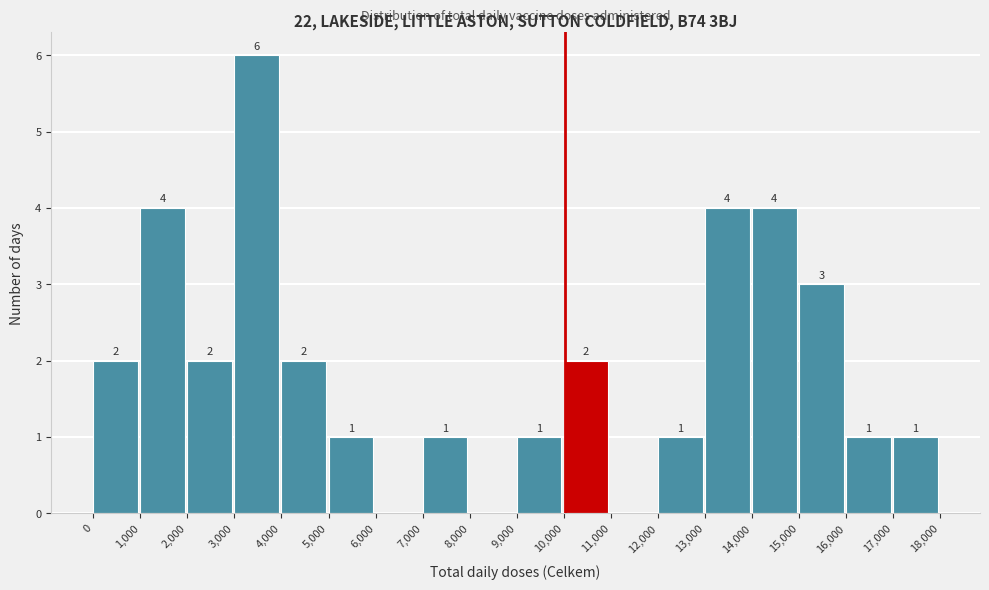

Over which range of the x-axis is the bar tallest?

3,000 to 4,000